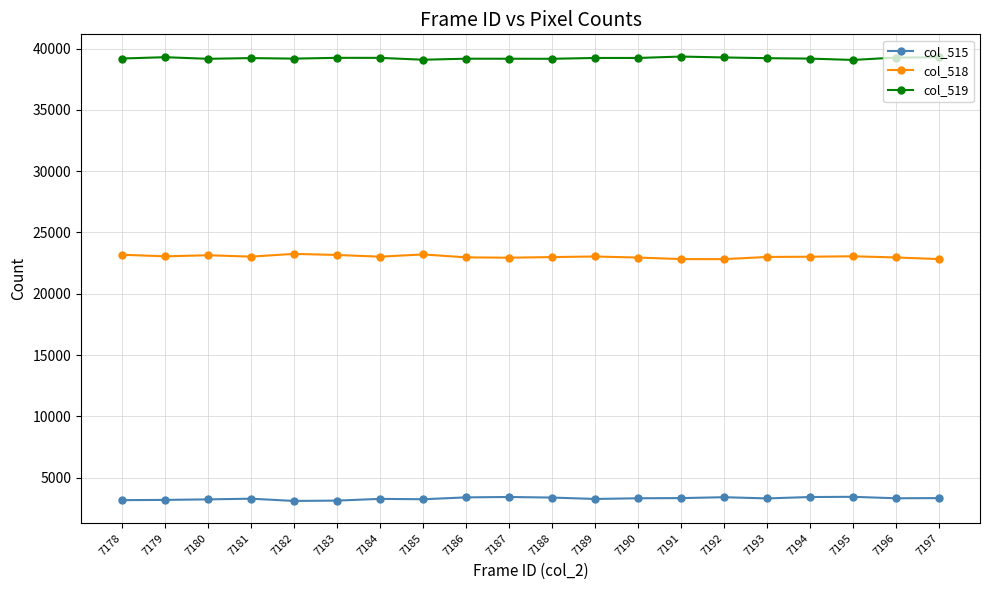

True or false: col_518 and col_519 cross at least once.

False